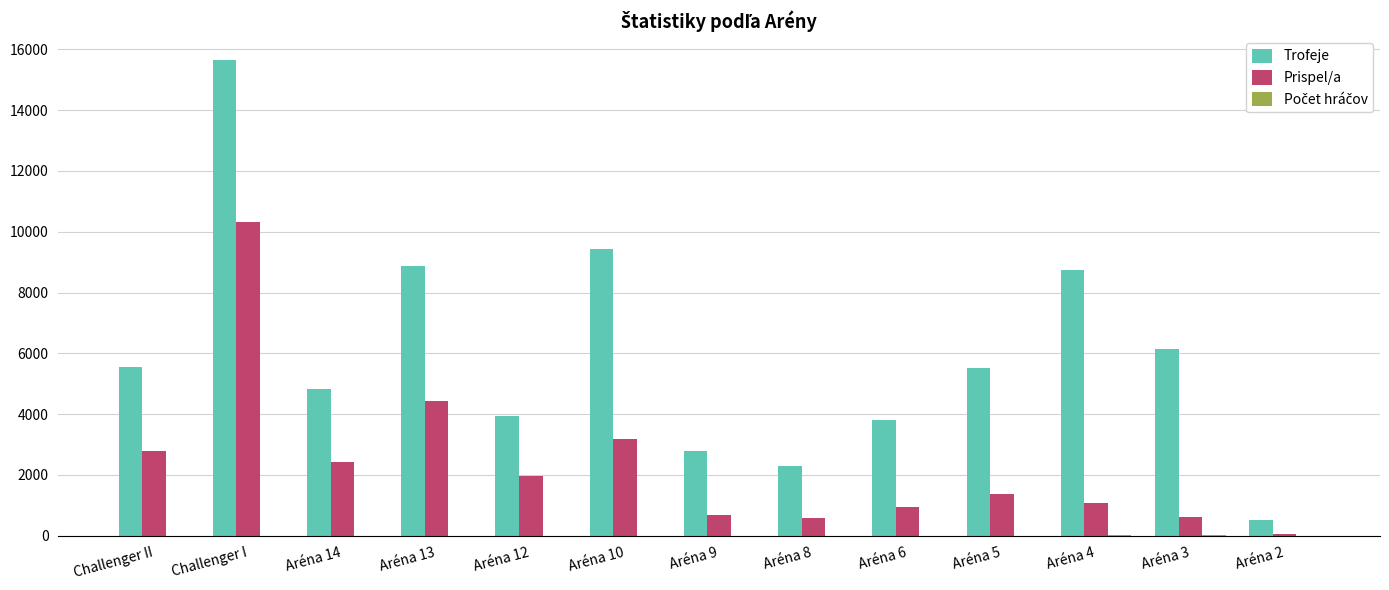

Which series has the largest total across all categories?

Trofeje